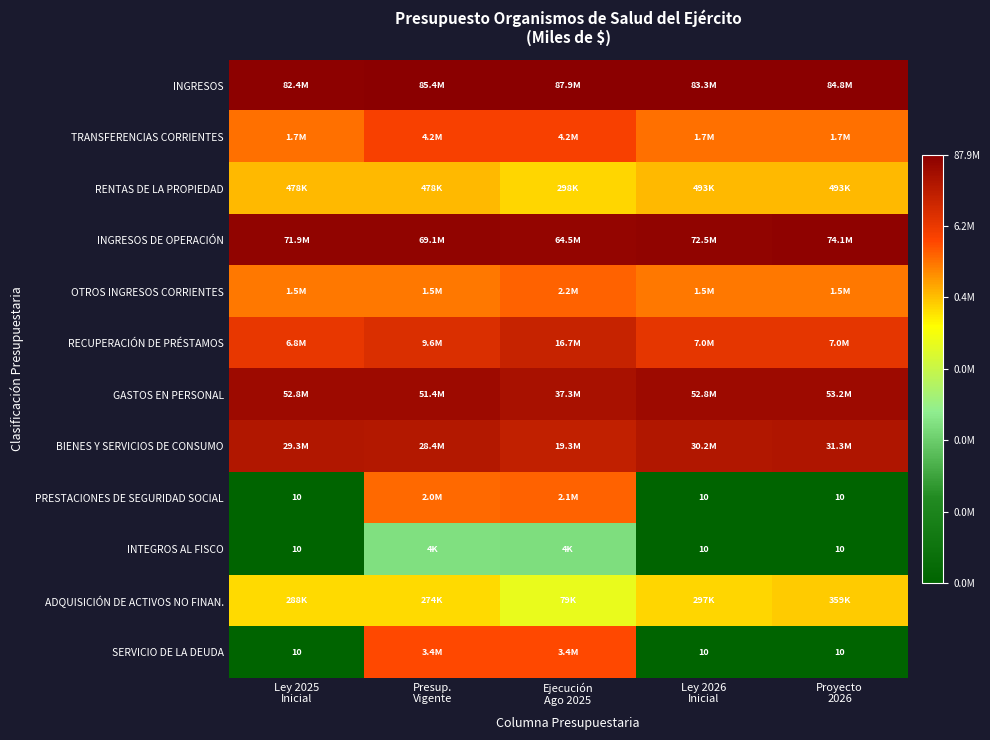

At which category is the sum across all series the highest?

Presup.
Vigente